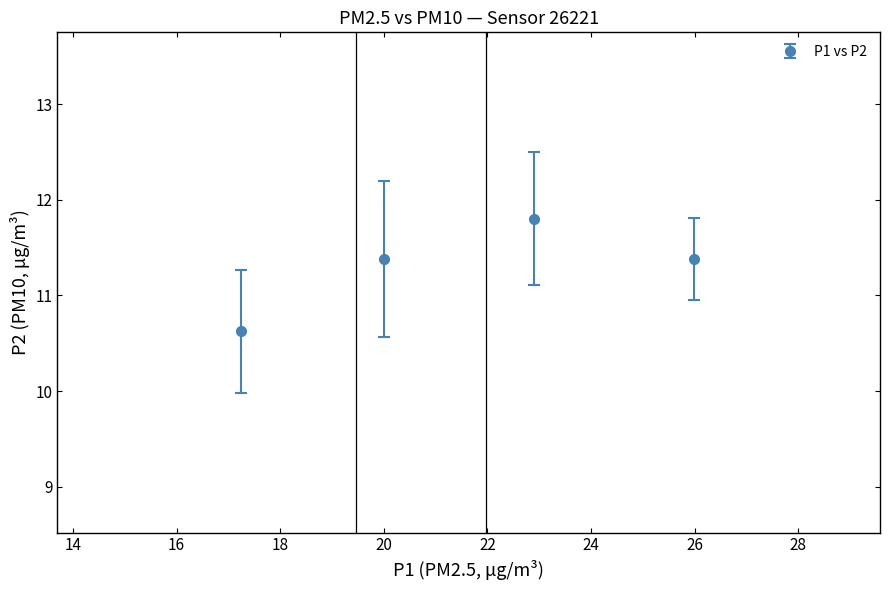

How many values are between 11 and 12?

3